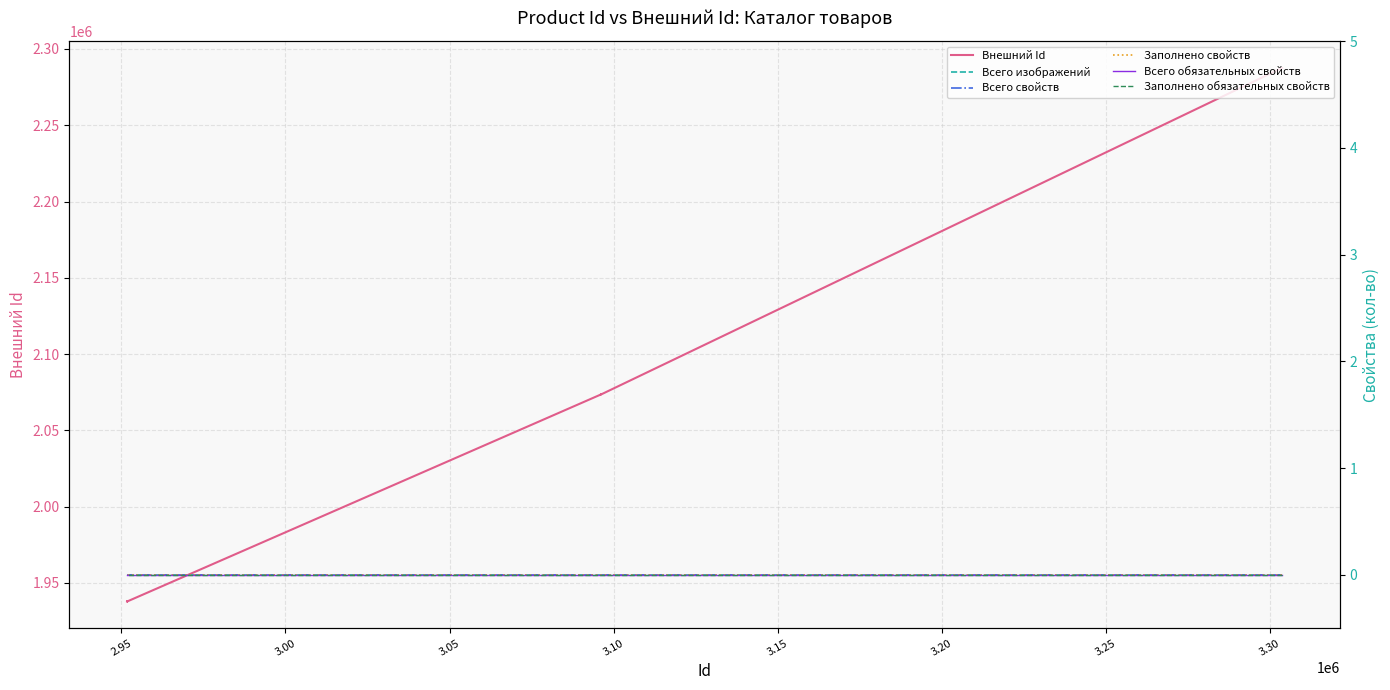

True or false: Заполнено свойств has more than 0 interior local peaks.

False